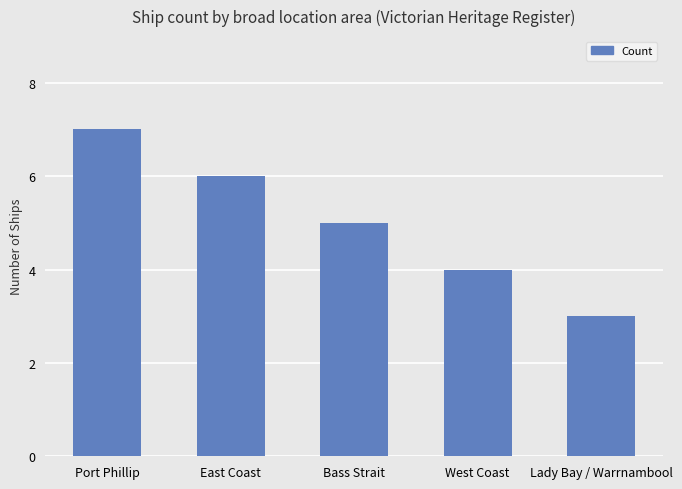

What is the label of the 4th bar from the left?

West Coast